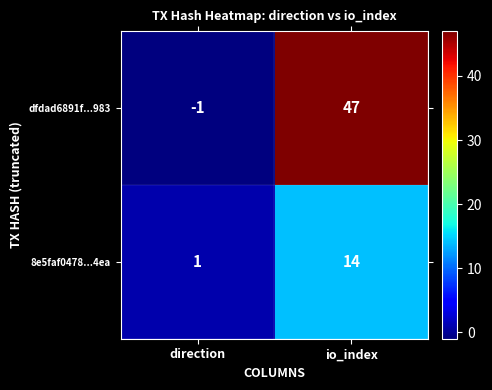

The 8e5faf0478...4ea series shows 6 at io_index. True or false?

False